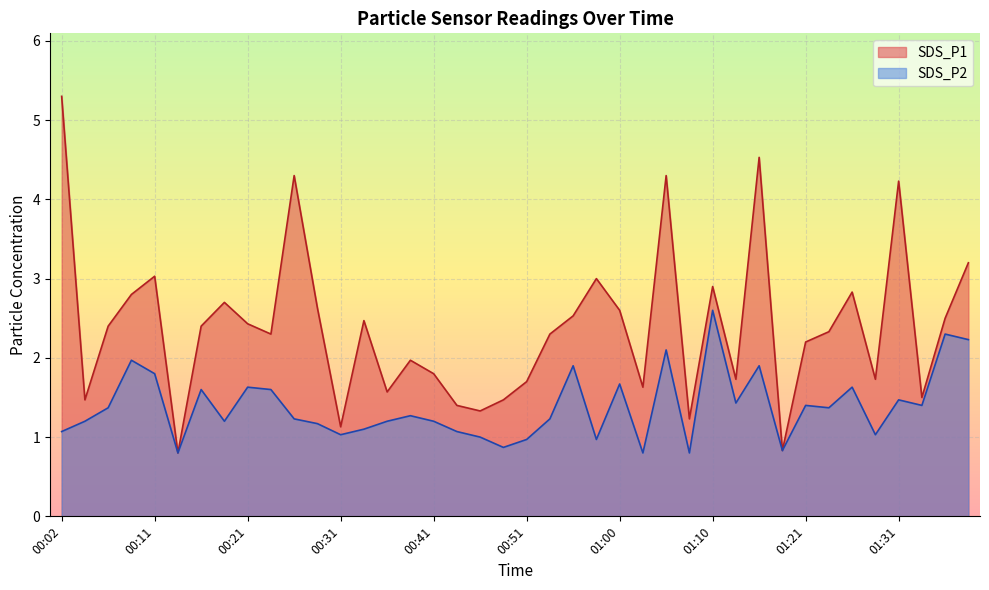

What is the label of the 37th point from the right?

00:09